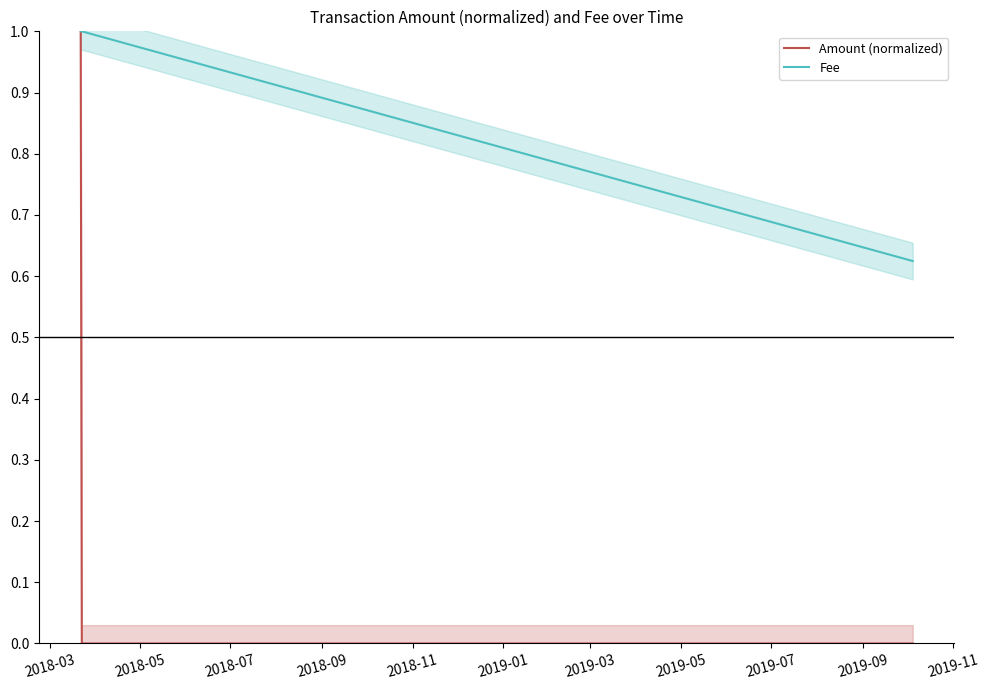

Which series has the largest total across all categories?

Fee